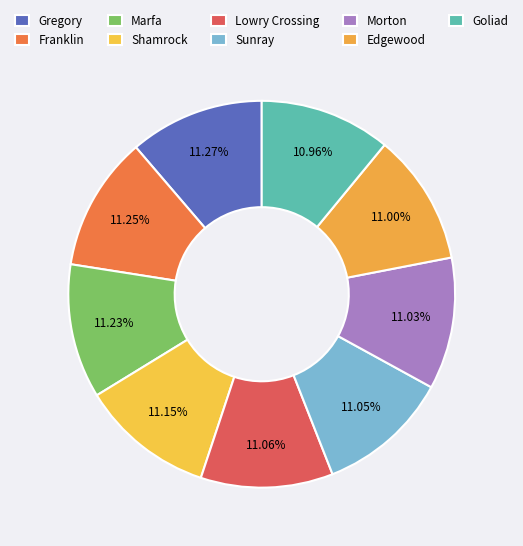

Count the number of slices in the pie.

9